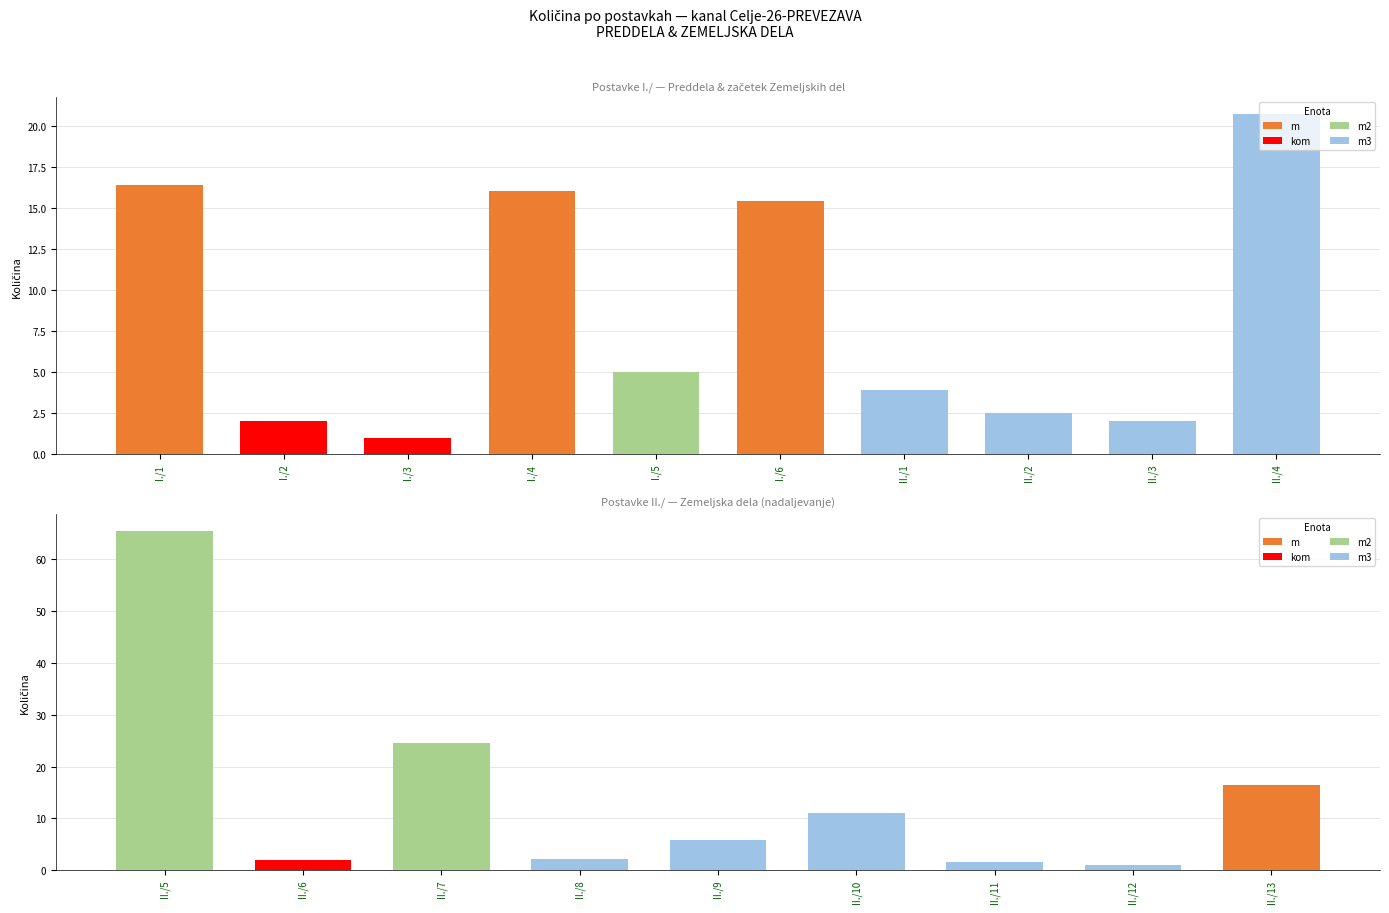

Reading right to left, transcribe all the data shown in this chart.

Kolicina: 16.4	1.0	1.5	11.0	5.7	2.1	24.6	2.0	65.6	20.7	2.0	2.5	3.9	15.4	5.0	16.0	1.0	2.0	16.4
Cena skupaj: 0.0	0.0	0.0	0.0	0.0	0.0	0.0	0.0	0.0	0.0	0.0	0.0	0.0	0.0	0.0	0.0	0.0	0.0	0.0